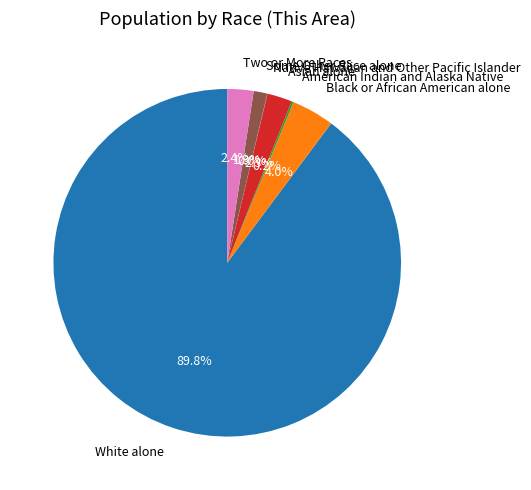

The Asian alone slice represents 2% of the pie. True or false?

True